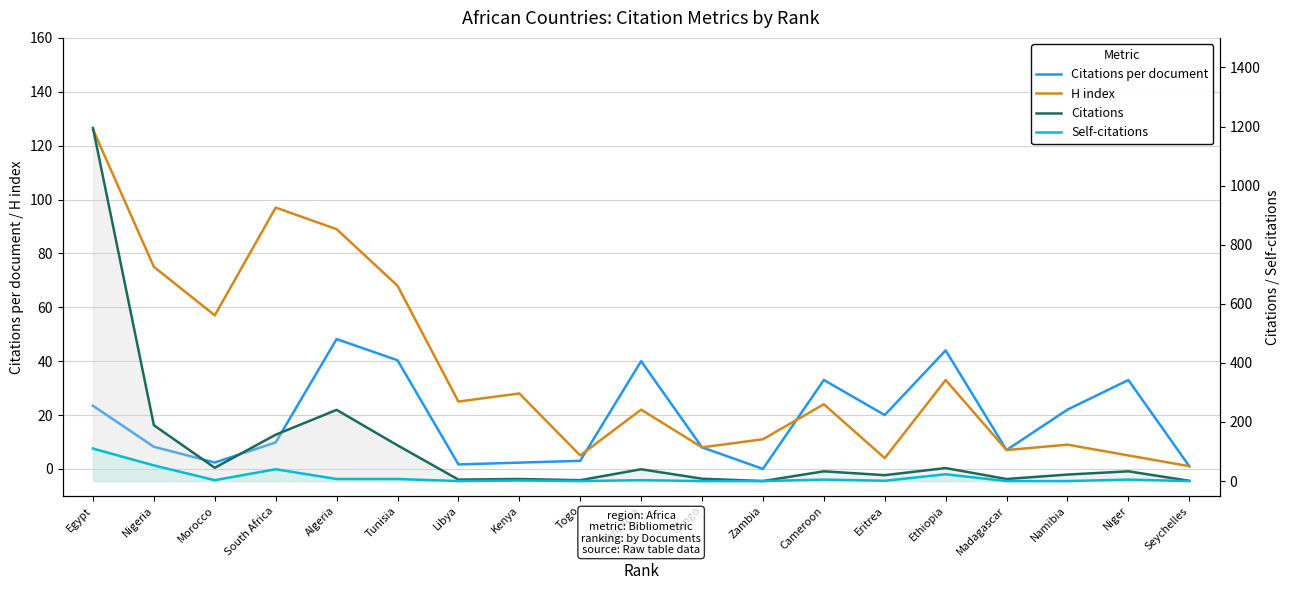

In Citations per document, how many points are higher than both neighbors (excluding endpoints)?

5